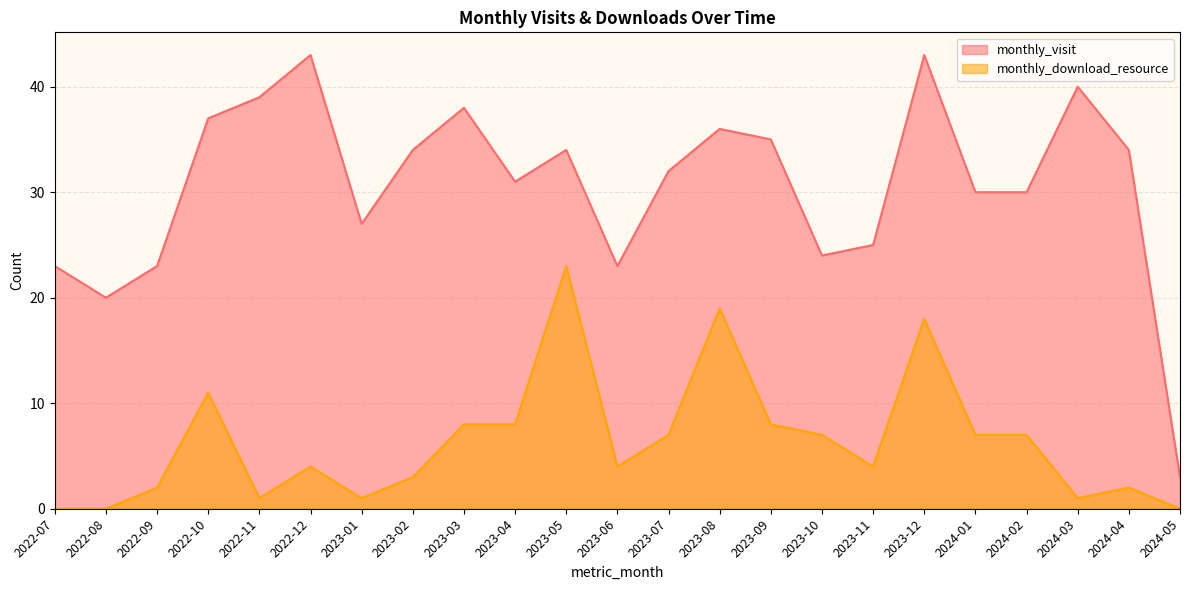

Reading left to right, what are all the values shown in this chart?

monthly_visit: 2022-07=23	2022-08=20	2022-09=23	2022-10=37	2022-11=39	2022-12=43	2023-01=27	2023-02=34	2023-03=38	2023-04=31	2023-05=34	2023-06=23	2023-07=32	2023-08=36	2023-09=35	2023-10=24	2023-11=25	2023-12=43	2024-01=30	2024-02=30	2024-03=40	2024-04=34	2024-05=3
monthly_download_resource: 2022-07=0	2022-08=0	2022-09=2	2022-10=11	2022-11=1	2022-12=4	2023-01=1	2023-02=3	2023-03=8	2023-04=8	2023-05=23	2023-06=4	2023-07=7	2023-08=19	2023-09=8	2023-10=7	2023-11=4	2023-12=18	2024-01=7	2024-02=7	2024-03=1	2024-04=2	2024-05=0